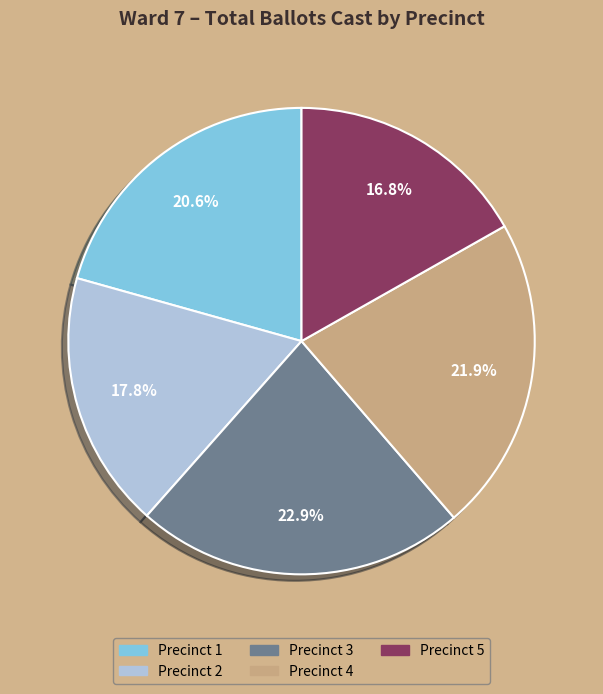

What is the total percentage of Precinct 2 and Precinct 4?

39.7%